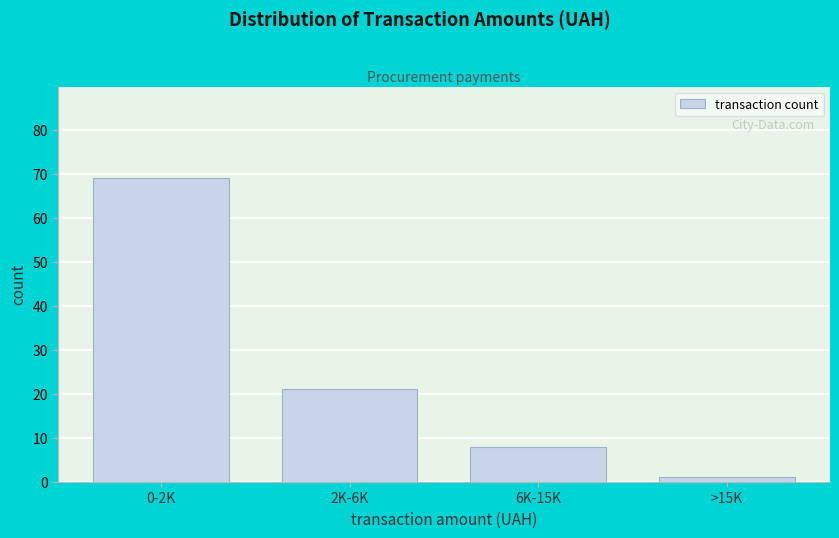

Reading left to right, list all the values displayed in this chart.

0-2K=69	2K-6K=21	6K-15K=8	>15K=1